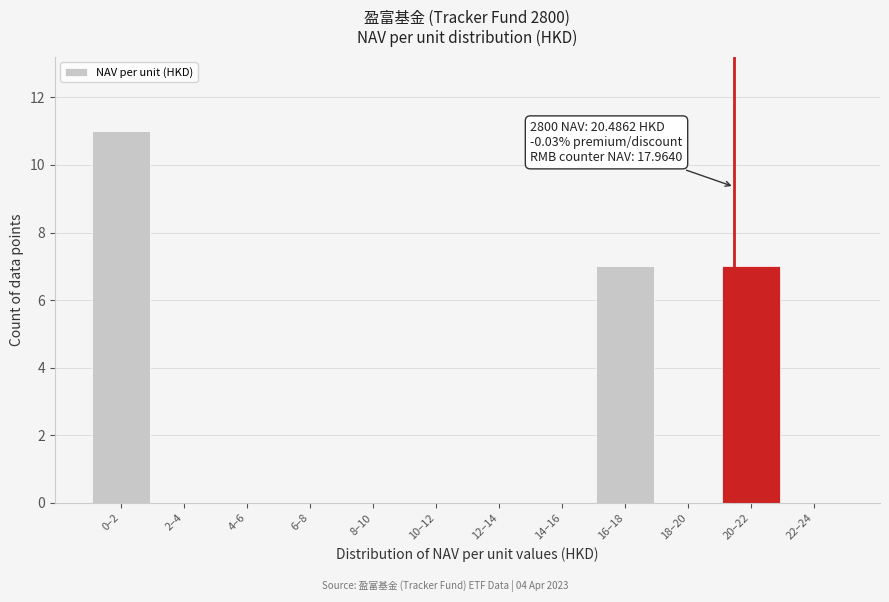

Reading left to right, extract all data points from this chart.

0–2=11	2–4=0	4–6=0	6–8=0	8–10=0	10–12=0	12–14=0	14–16=0	16–18=7	18–20=0	20–22=7	22–24=0